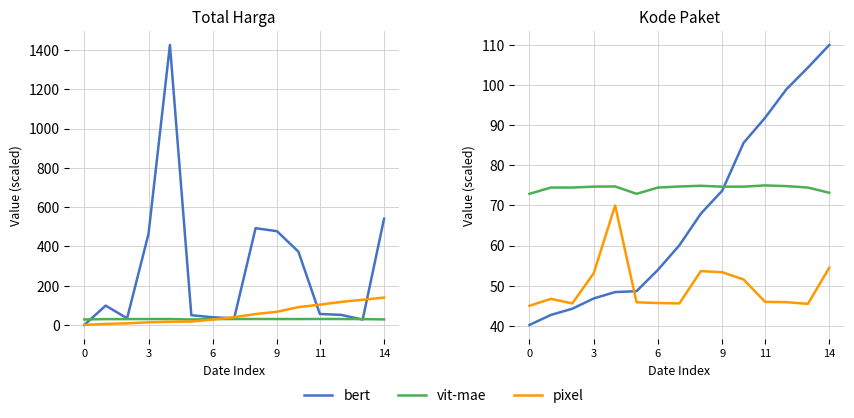

How many lines are shown in the chart?

3